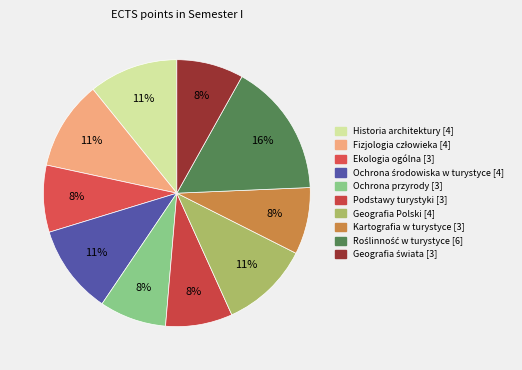

How many slices are in this pie chart?

10